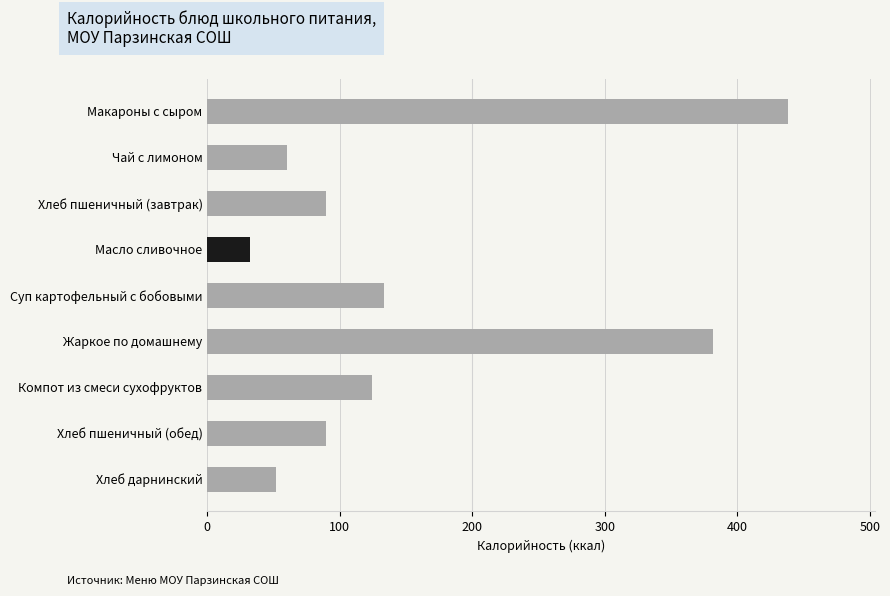

Is it true that the value at Масло сливочное is 32.4?

True